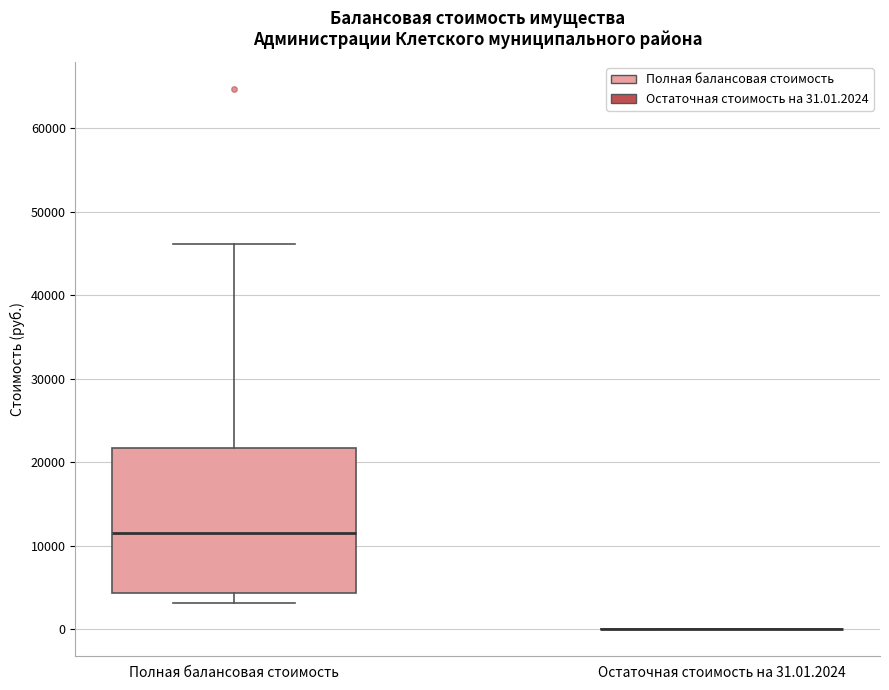

Reading left to right, read every box against the y-axis: the position of its median line, the range the box covers, and the ends of its whiskers. The values are not printed on the chart, so give them approximately, as read against the axis.

Полная балансовая стоимость: median 12000, box 4000 to 22000, whiskers 3000 to 46000
Остаточная стоимость на 31.01.2024: box collapsed to a line at 0, whiskers 0 to 0